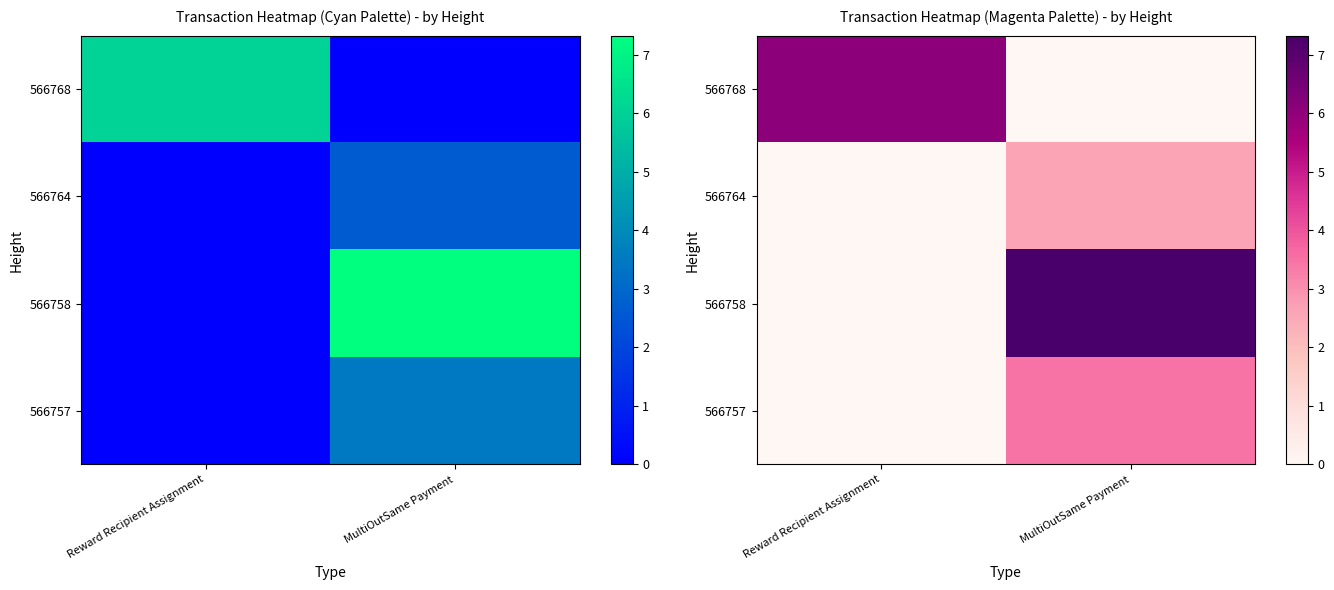

What is the difference between the 566764 values at MultiOutSame Payment and Reward Recipient Assignment?

2.6